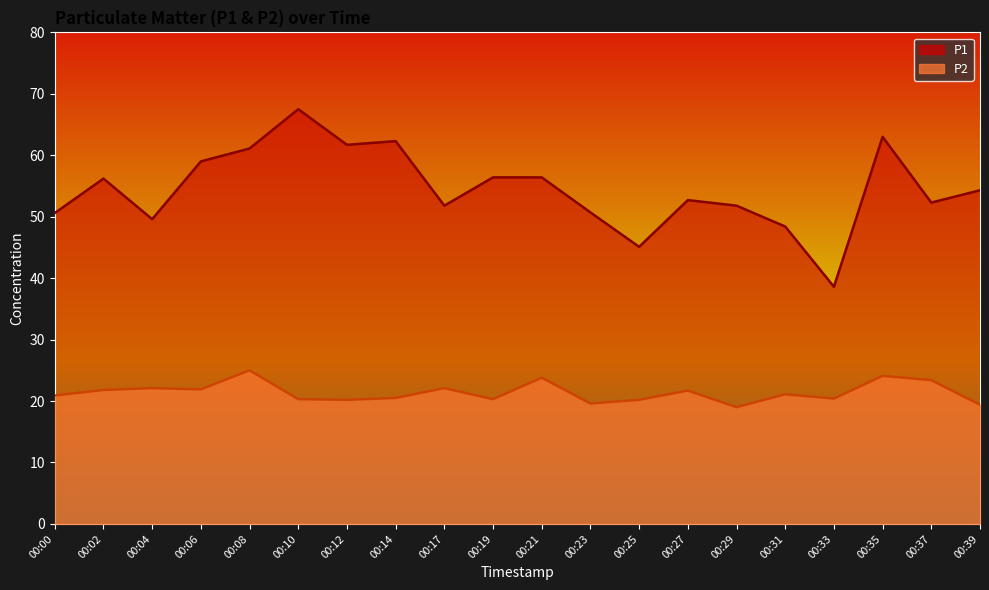

How many values in the P1 series are below 54?

10